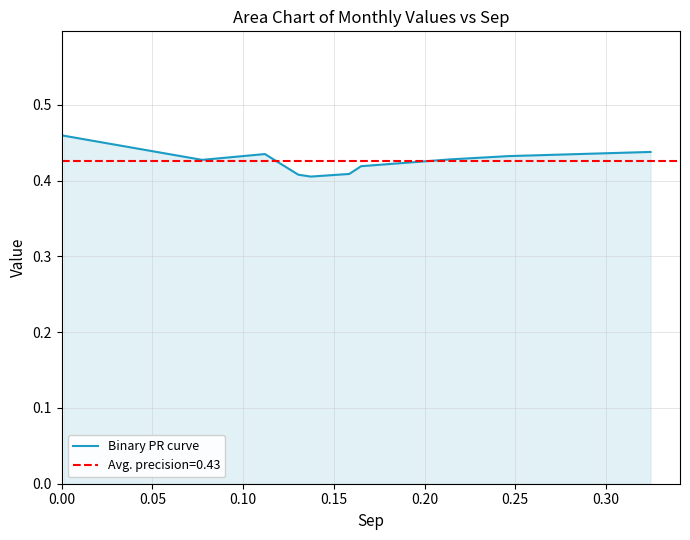

What value does the data have at 0.15?

0.4